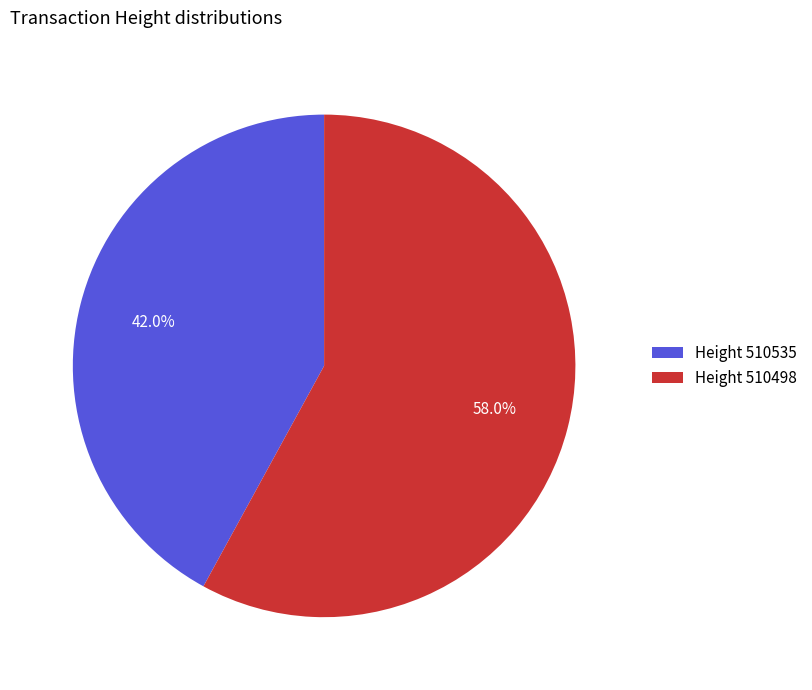

Which slice represents more than half of the pie?

Height 510498